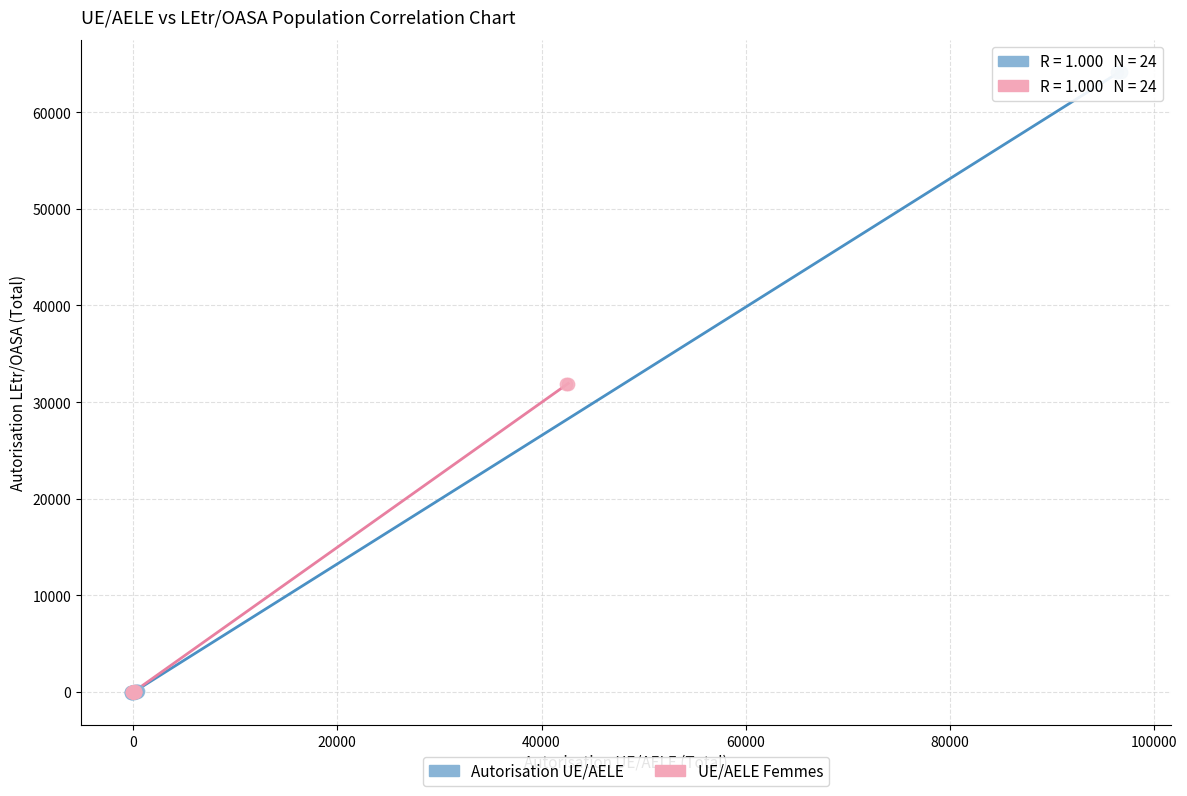

Which series has the largest Y range (max minus min)?

Autorisation UE/AELE